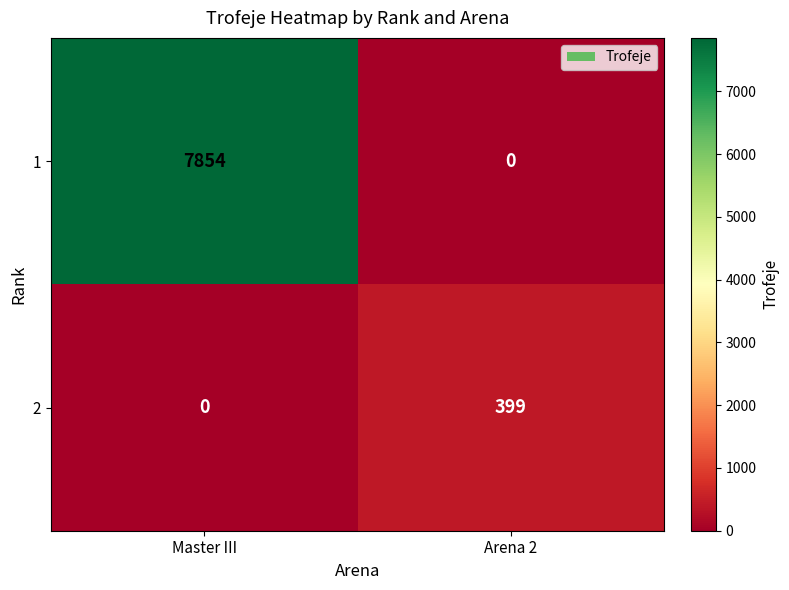

Reading left to right, list all the values displayed in this chart.

1: Master III=7854	Arena 2=0
2: Master III=0	Arena 2=399